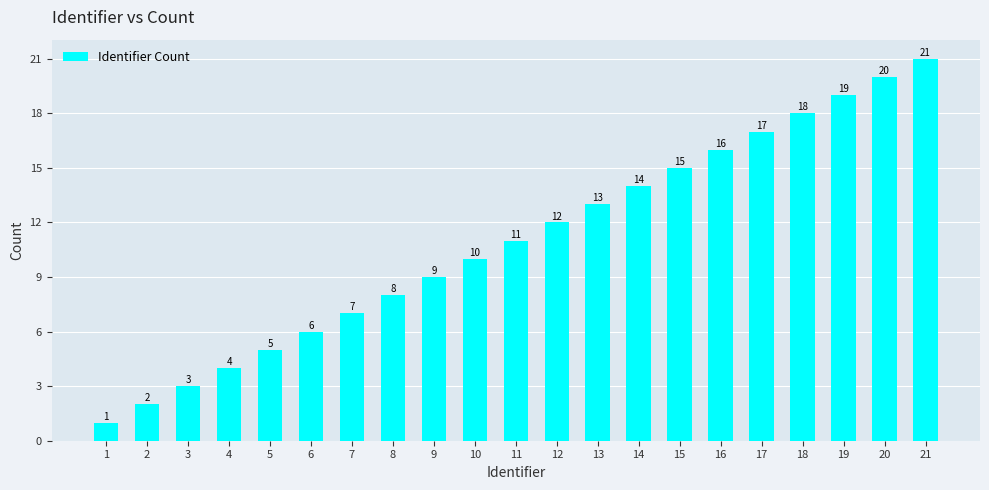

What is the approximate value at 21?

21